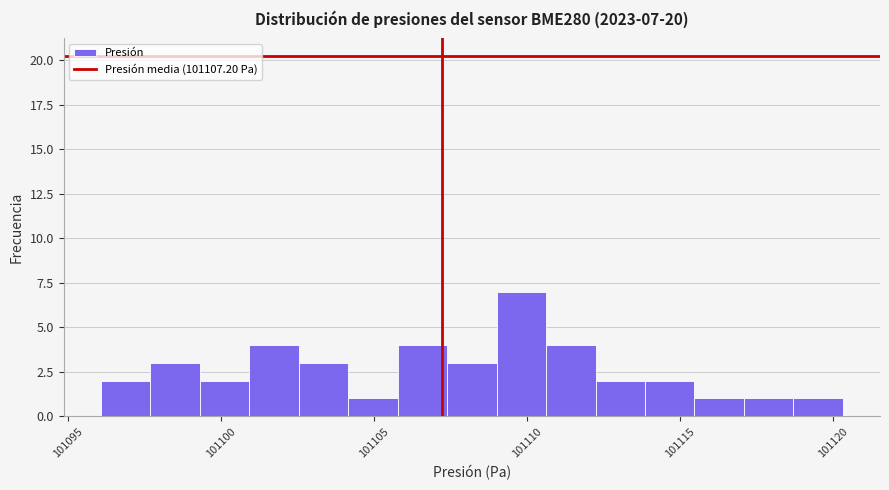

Around what value on the x-axis is the tallest bar? Give the approximate position of its centre, as read against the axis.

101110.0